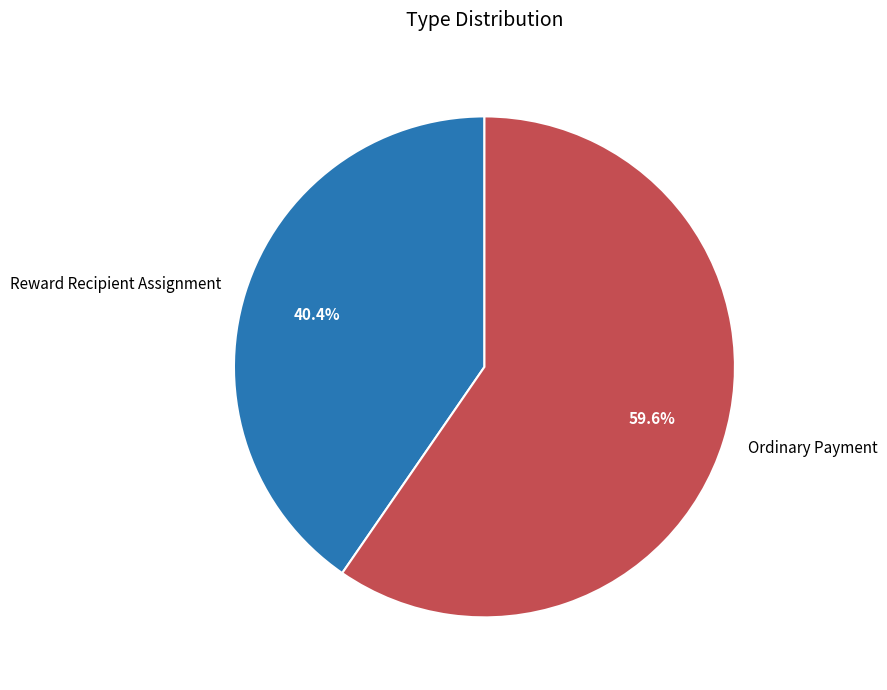

What is the smallest slice in the pie chart?

Reward Recipient Assignment